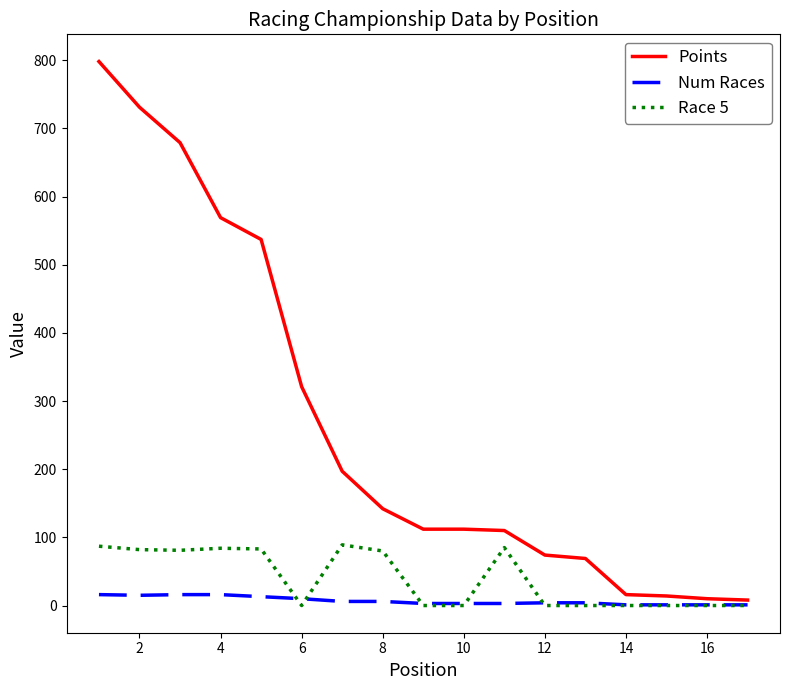

Rank the series by their maximum value, from highest to lowest.

Points, Race 5, Num Races